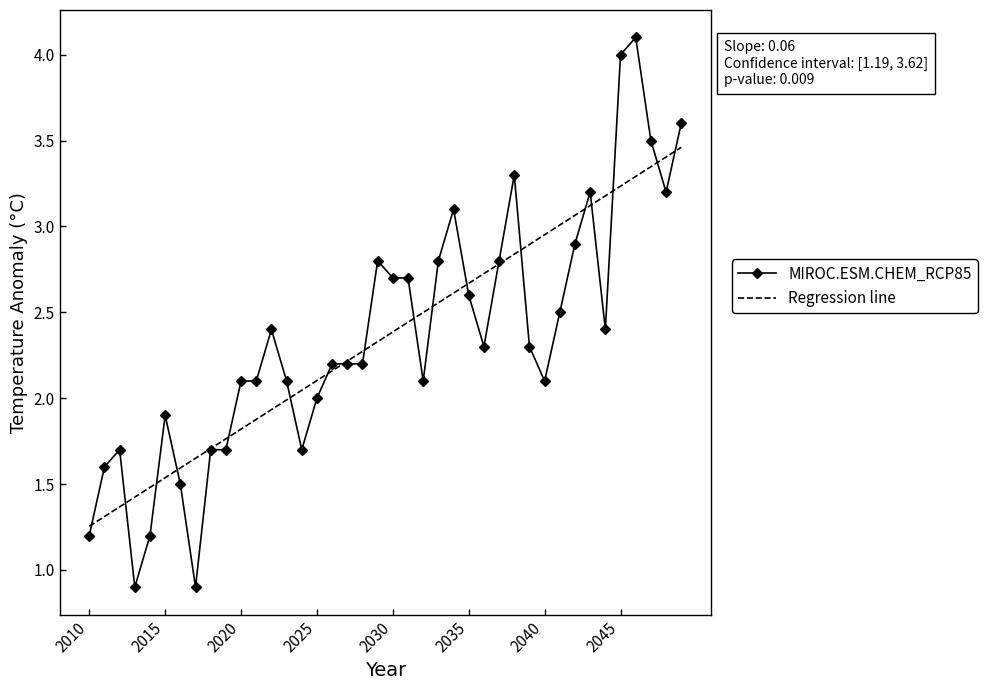

Which series has the largest range (max minus min)?

MIROC.ESM.CHEM_RCP85